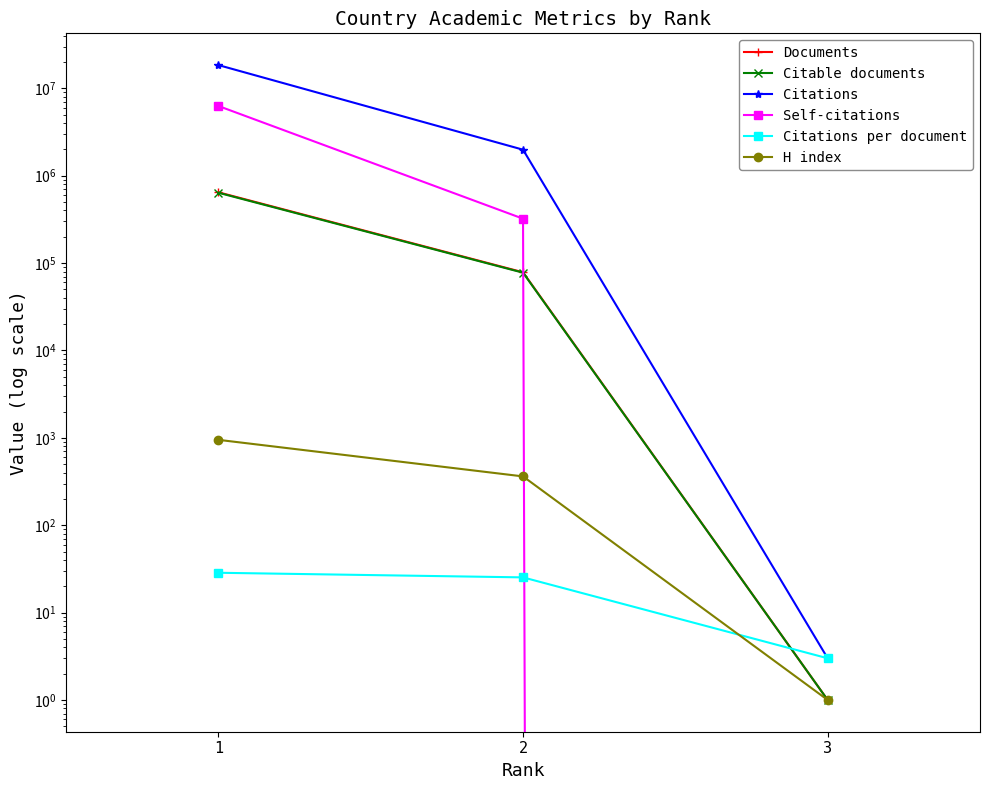

Does the chart have visible grid lines?

No